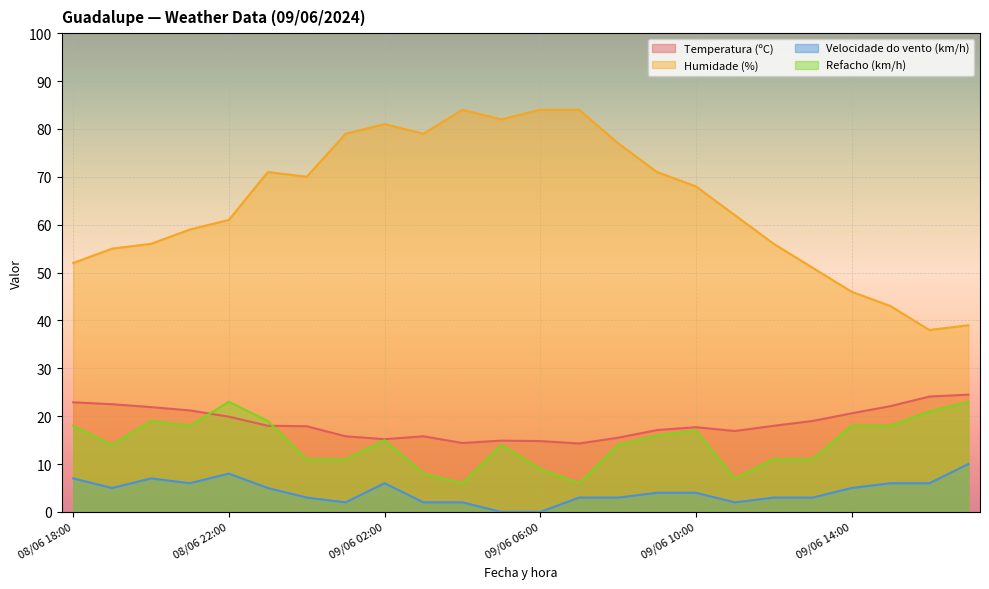

At which category does Velocidade do vento (km/h) reach its first local valley?

08/06 19:00